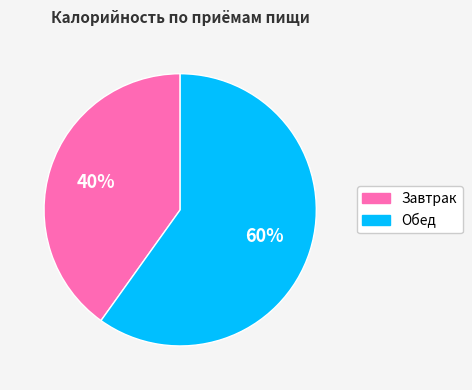

How many slices are in this pie chart?

2